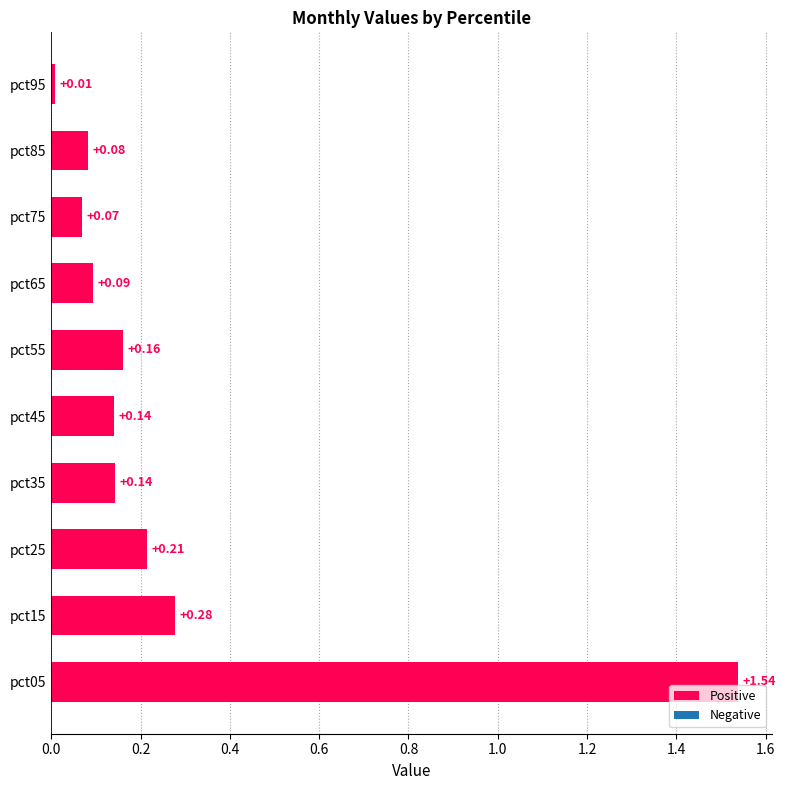

What is the greatest value displayed?

1.5